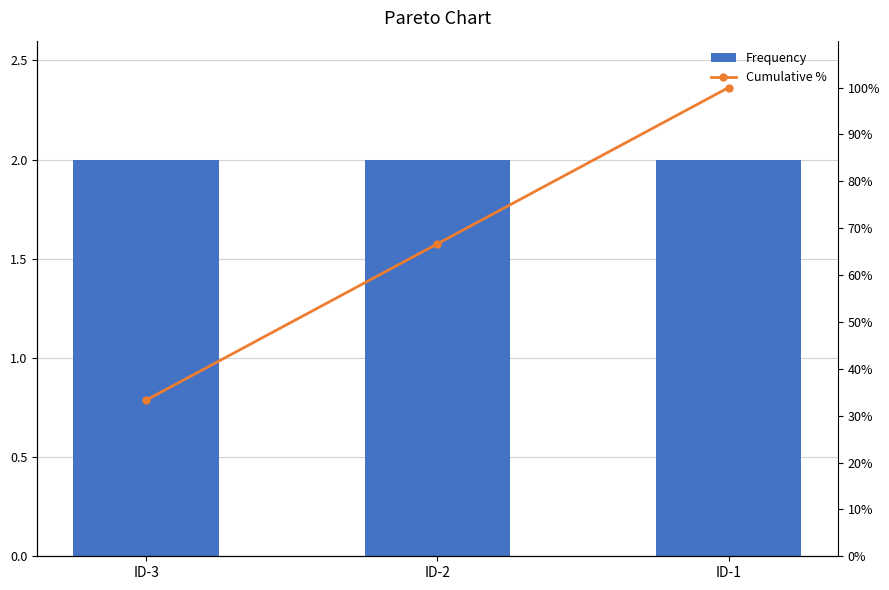

What are all the series names shown in the legend?

Frequency, Cumulative %